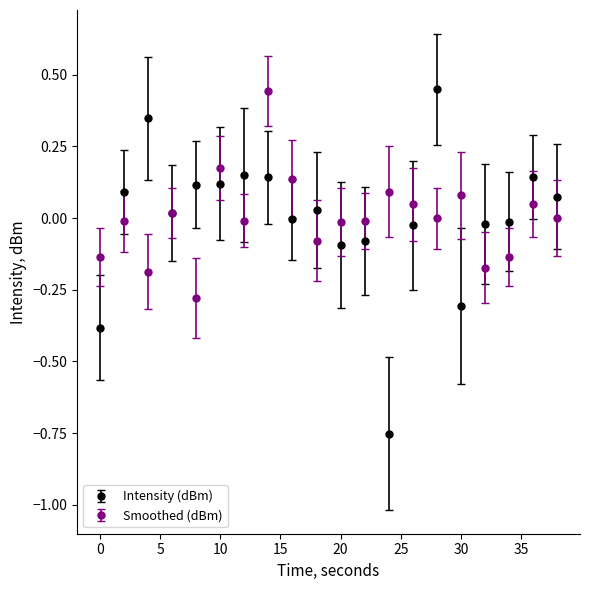

Which series has the widest spread of values?

Intensity (dBm)